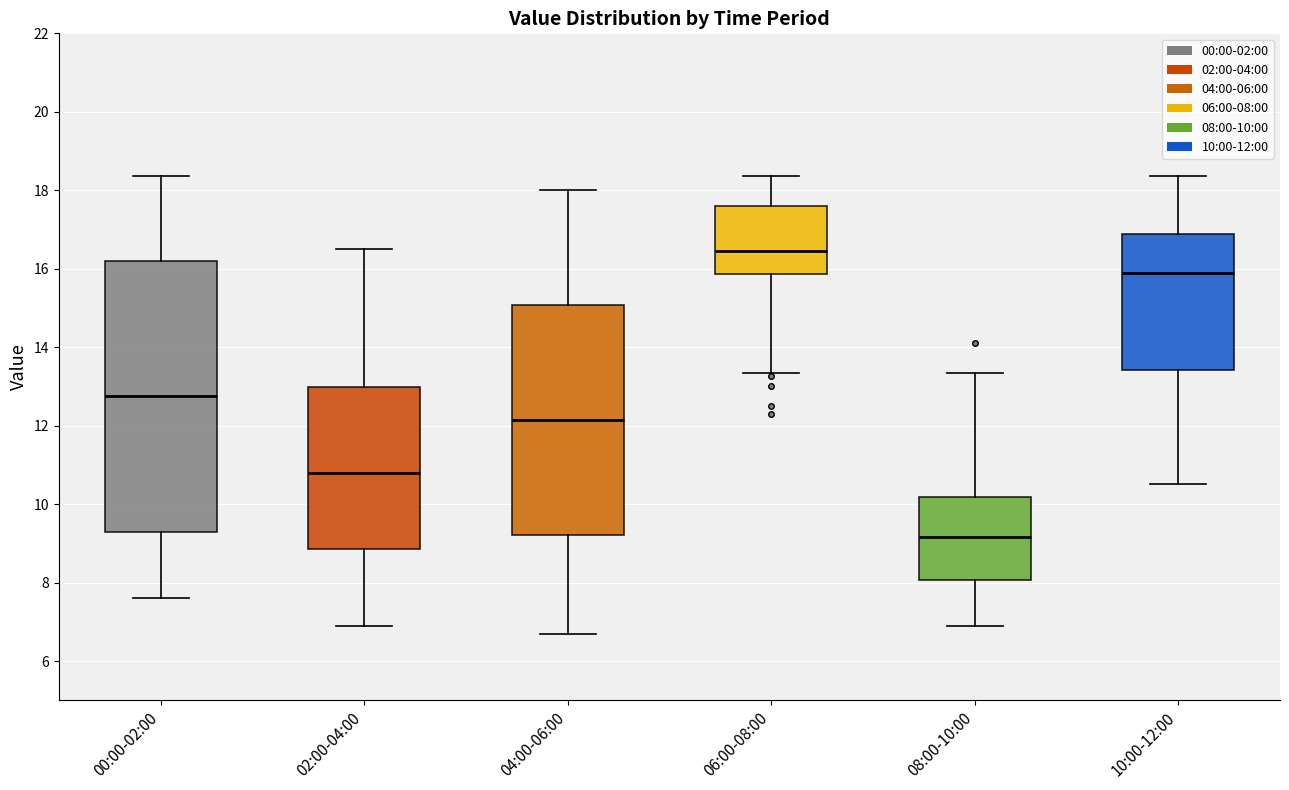

Reading left to right, transcribe this box plot: for each box, give where its median line is, the range the box spans, and where its two whiskers end, as read against the y-axis. The values are not printed on the chart, so give them approximately, as read against the axis.

00:00-02:00: median 12.8, box 9.2 to 16.2, whiskers 7.6 to 18.4
02:00-04:00: median 10.8, box 8.8 to 13.0, whiskers 7.0 to 16.6
04:00-06:00: median 12.2, box 9.2 to 15.0, whiskers 6.8 to 18.0
06:00-08:00: median 16.4, box 15.8 to 17.6, whiskers 13.4 to 18.4
08:00-10:00: median 9.2, box 8.0 to 10.2, whiskers 7.0 to 13.4
10:00-12:00: median 15.8, box 13.4 to 16.8, whiskers 10.6 to 18.4